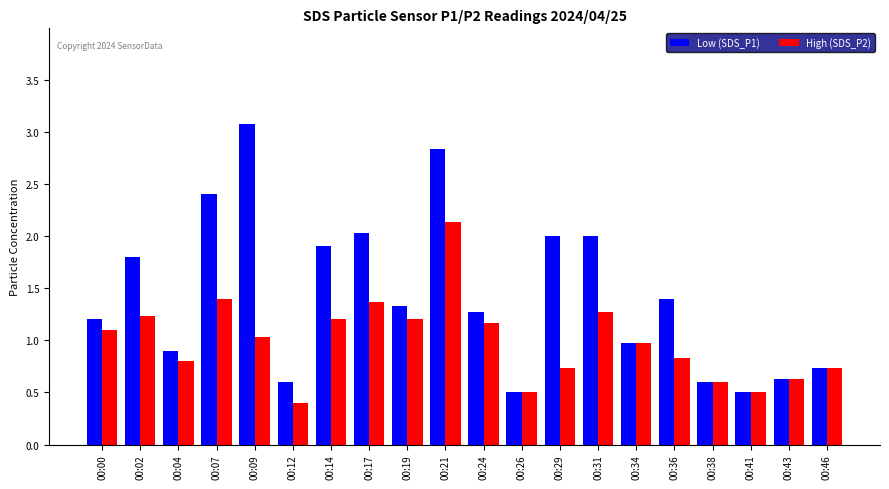

Reading left to right, list all the values displayed in this chart.

Low (SDS_P1): 00:00=1.2	00:02=1.8	00:04=0.9	00:07=2.4	00:09=3.1	00:12=0.6	00:14=1.9	00:17=2.0	00:19=1.3	00:21=2.8	00:24=1.3	00:26=0.5	00:29=2.0	00:31=2.0	00:34=1.0	00:36=1.4	00:38=0.6	00:41=0.5	00:43=0.6	00:46=0.7
High (SDS_P2): 00:00=1.1	00:02=1.2	00:04=0.8	00:07=1.4	00:09=1.0	00:12=0.4	00:14=1.2	00:17=1.4	00:19=1.2	00:21=2.1	00:24=1.2	00:26=0.5	00:29=0.7	00:31=1.3	00:34=1.0	00:36=0.8	00:38=0.6	00:41=0.5	00:43=0.6	00:46=0.7